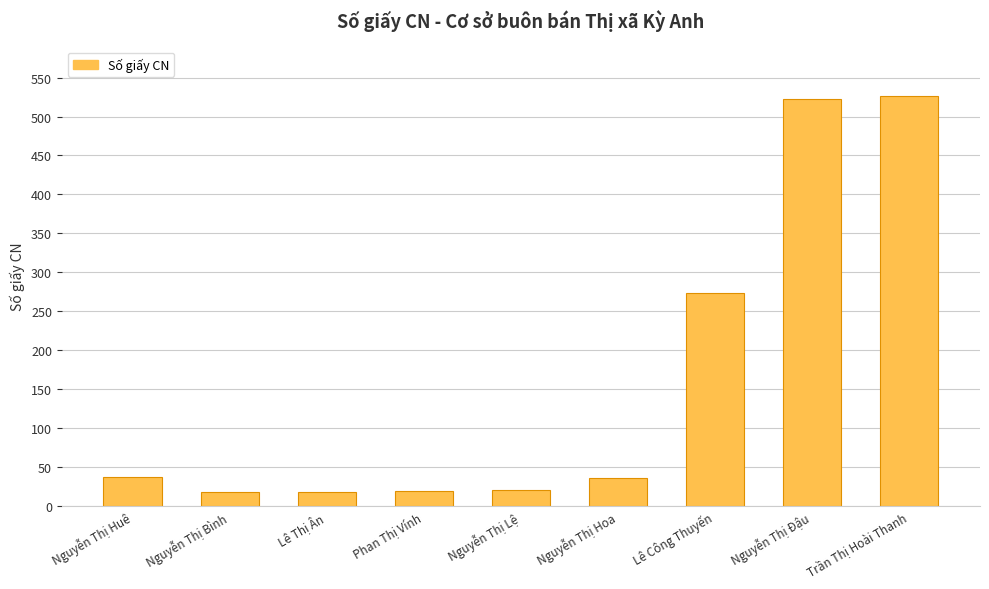

What is the label of the 5th bar from the left?

Nguyễn Thị Lệ